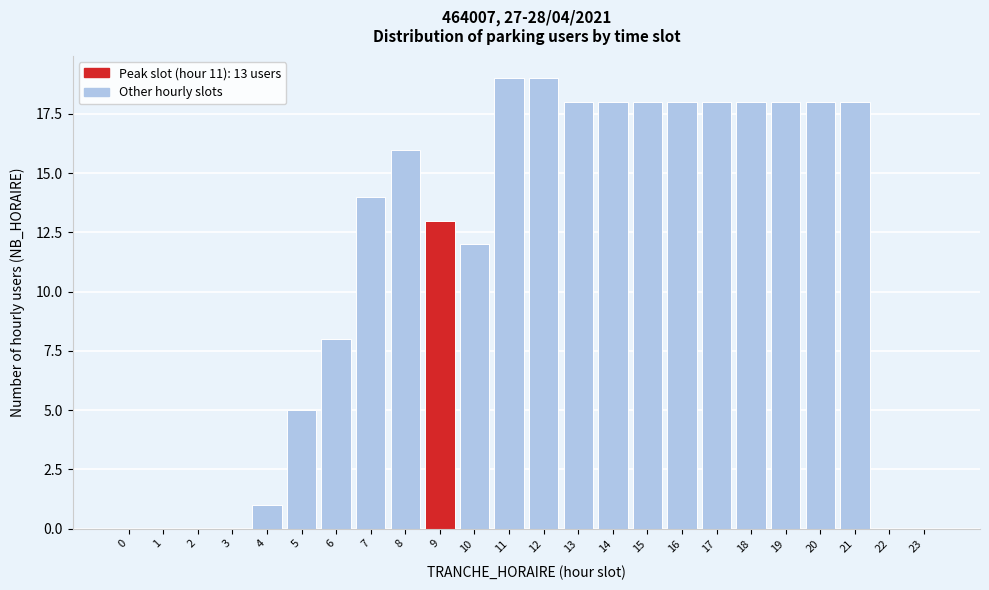

Reading left to right, transcribe all the data shown in this chart.

0=0	1=0	2=0	3=0	4=1	5=5	6=8	7=14	8=16	9=13	10=12	11=19	12=19	13=18	14=18	15=18	16=18	17=18	18=18	19=18	20=18	21=18	22=0	23=0